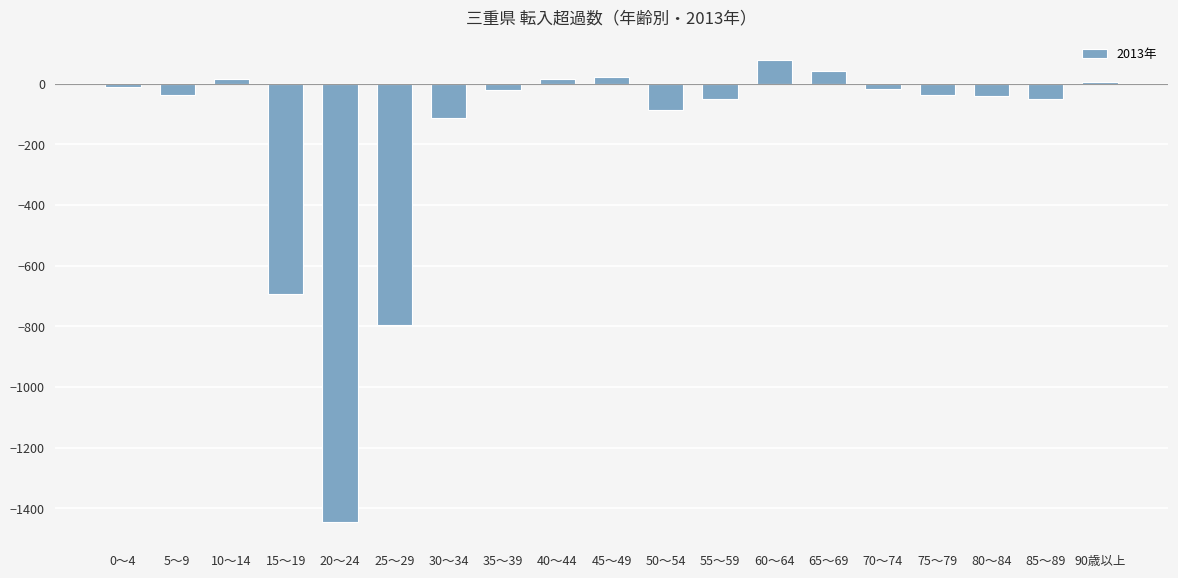

What is the sum of all values?

-3226